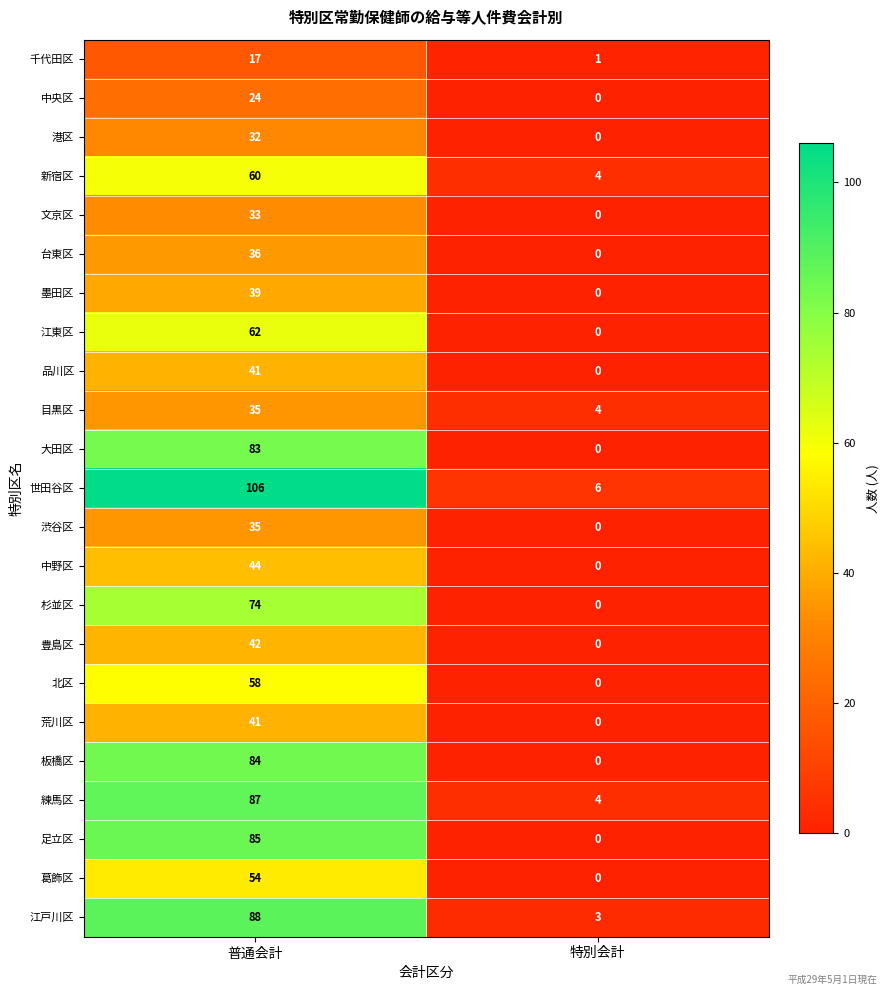

Count the number of categories in the chart.

2